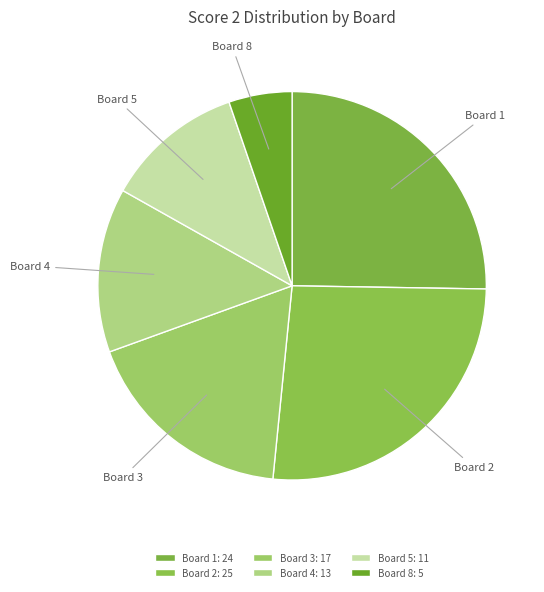

Approximately how many times larger is the value at Board 4 compared to Board 3?

0.8